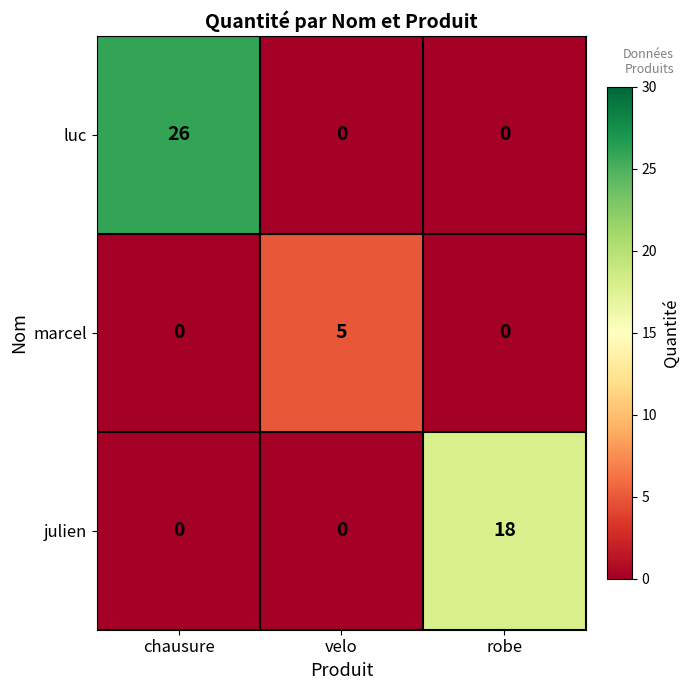

The marcel series shows 7 at velo. True or false?

False